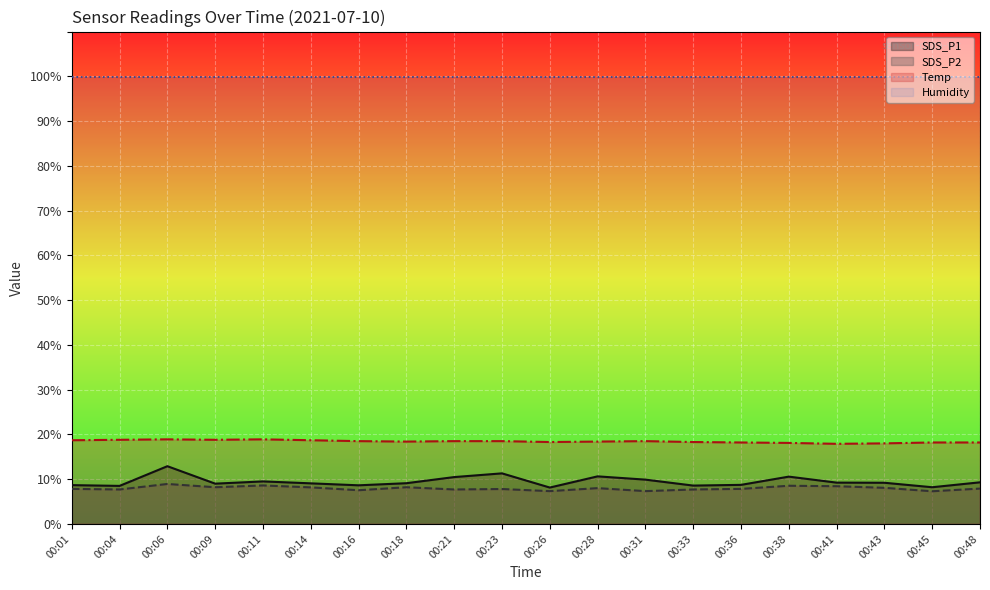

What is the smallest value displayed?

7.3